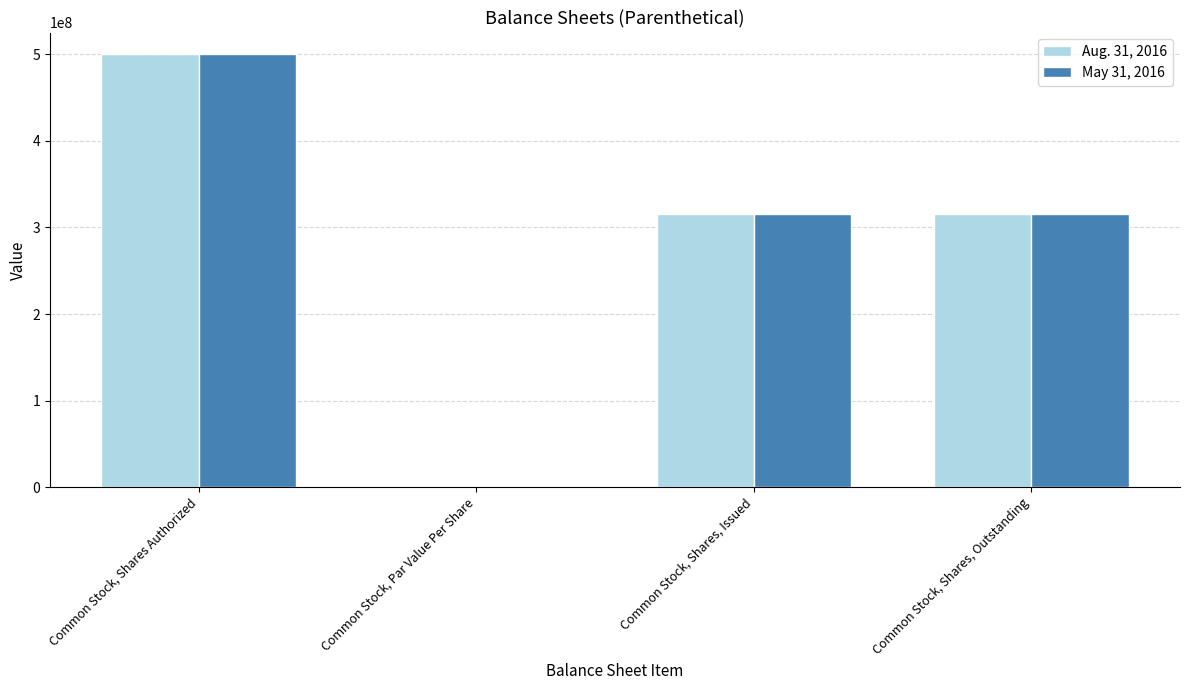

What is the total value across all series at Common Stock, Shares Authorized?

1000000000.0